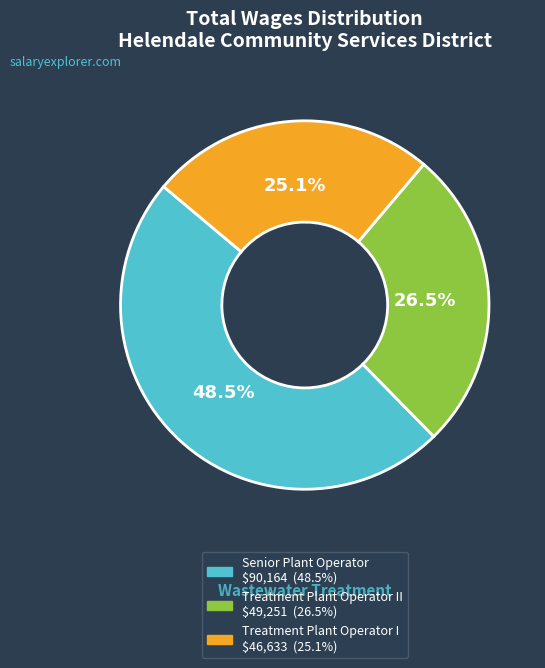

Is there a majority slice in this chart?

No